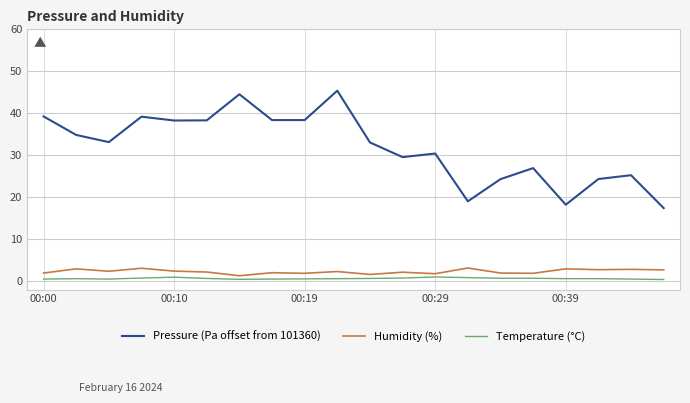

What are all the series names shown in the legend?

Pressure (Pa offset from 101360), Humidity (%), Temperature (°C)